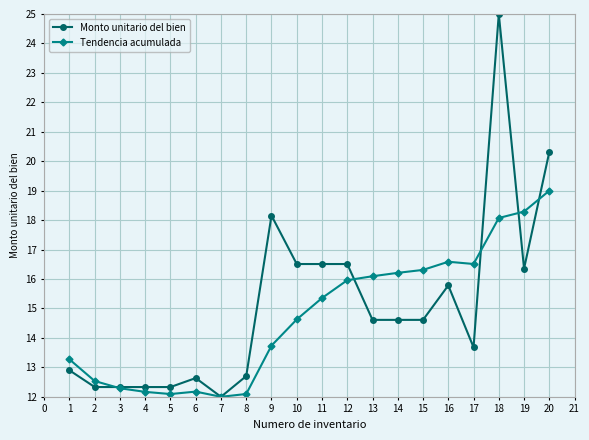

What is the value of the Tendencia acumulada point at the 17th from the left?

16.5